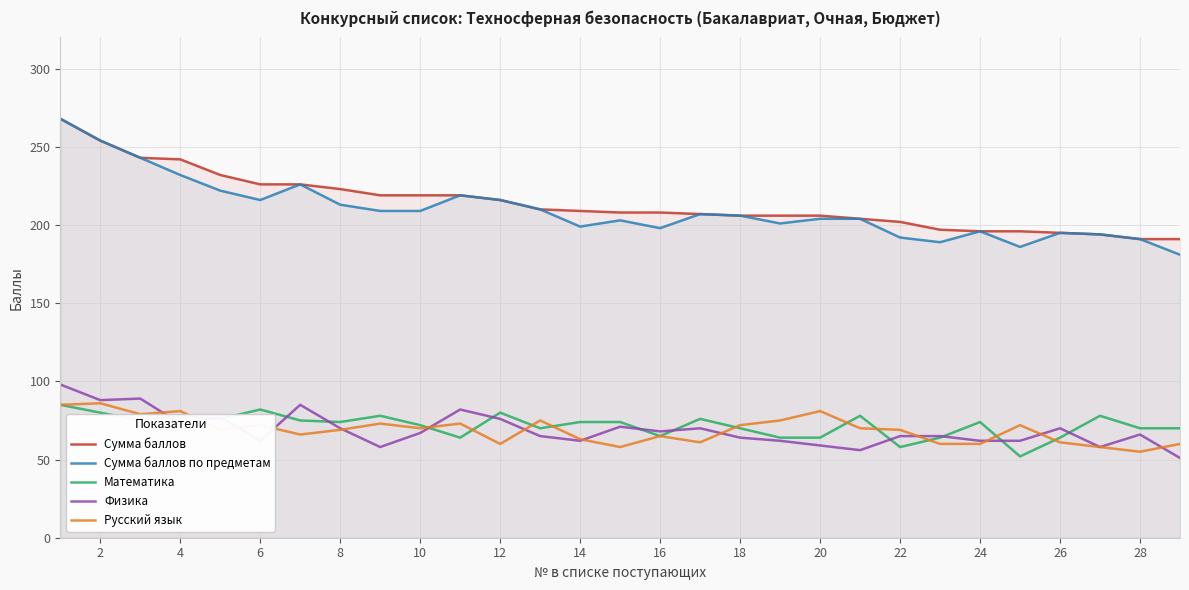

What is the minimum value shown in the chart?

51